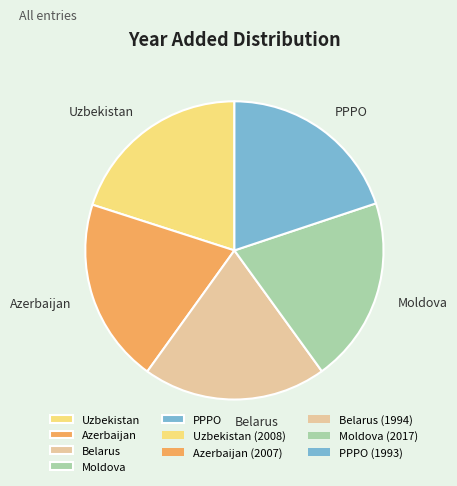

Combined, do Belarus and Azerbaijan account for over 50%?

No